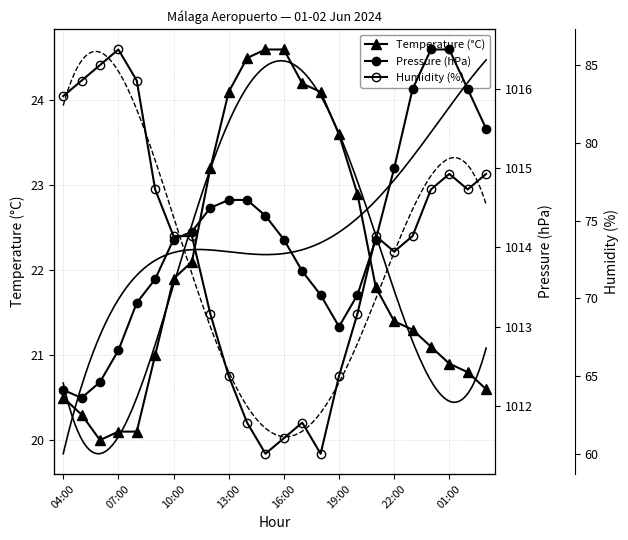

The value of Temperature (°C) at 01:00 is 20.9. True or false?

True